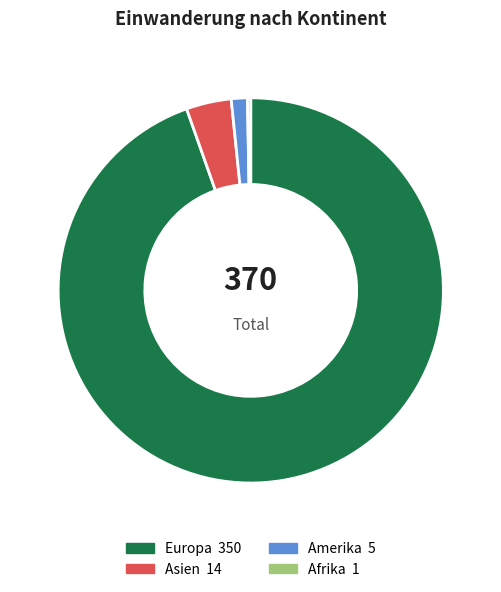

Is there a majority slice in this chart?

Yes